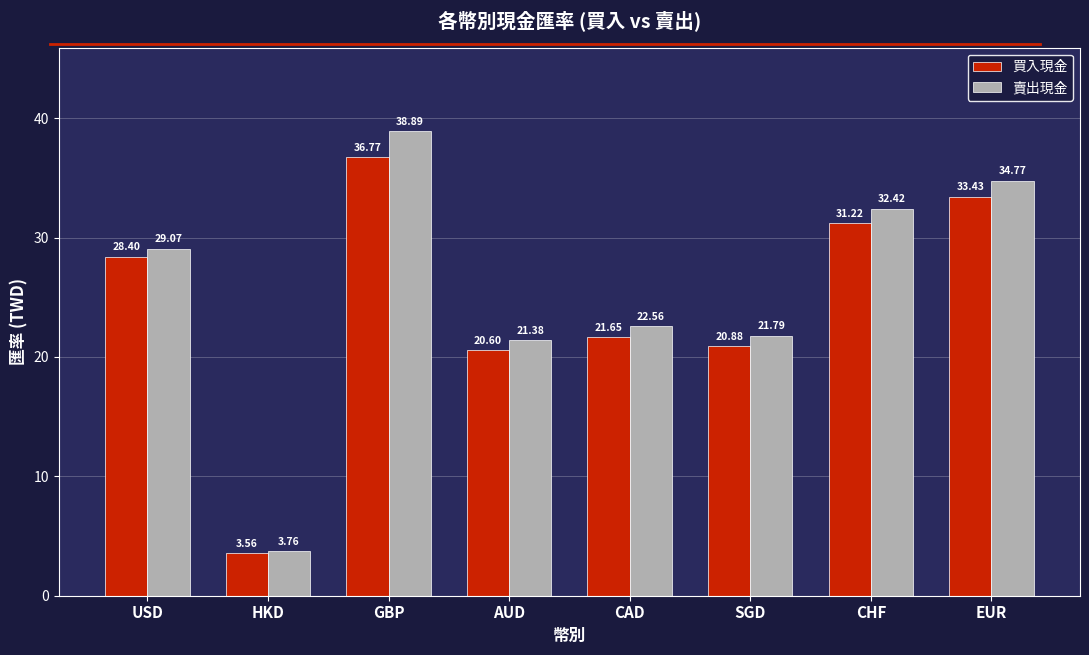

Where is 賣出現金 nearest to the value 21?

AUD